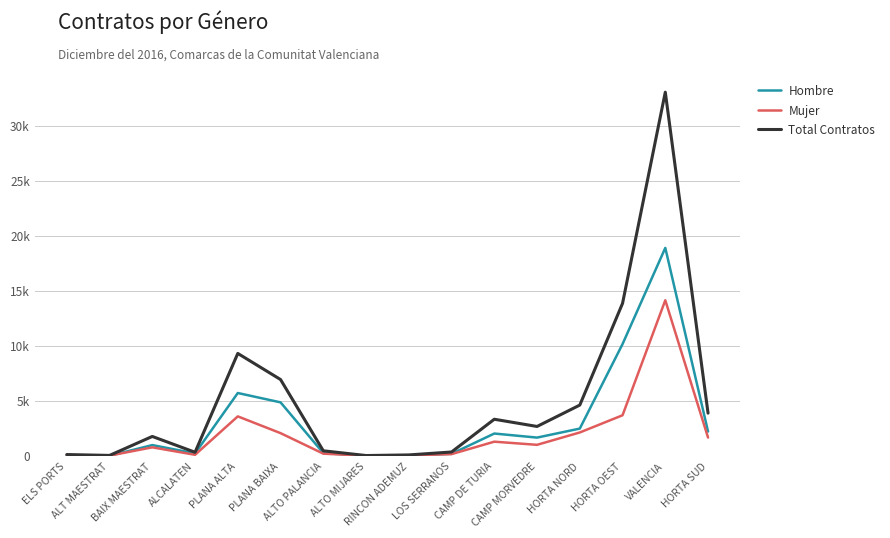

List the series in order of their peak value, lowest first.

Mujer, Hombre, Total Contratos